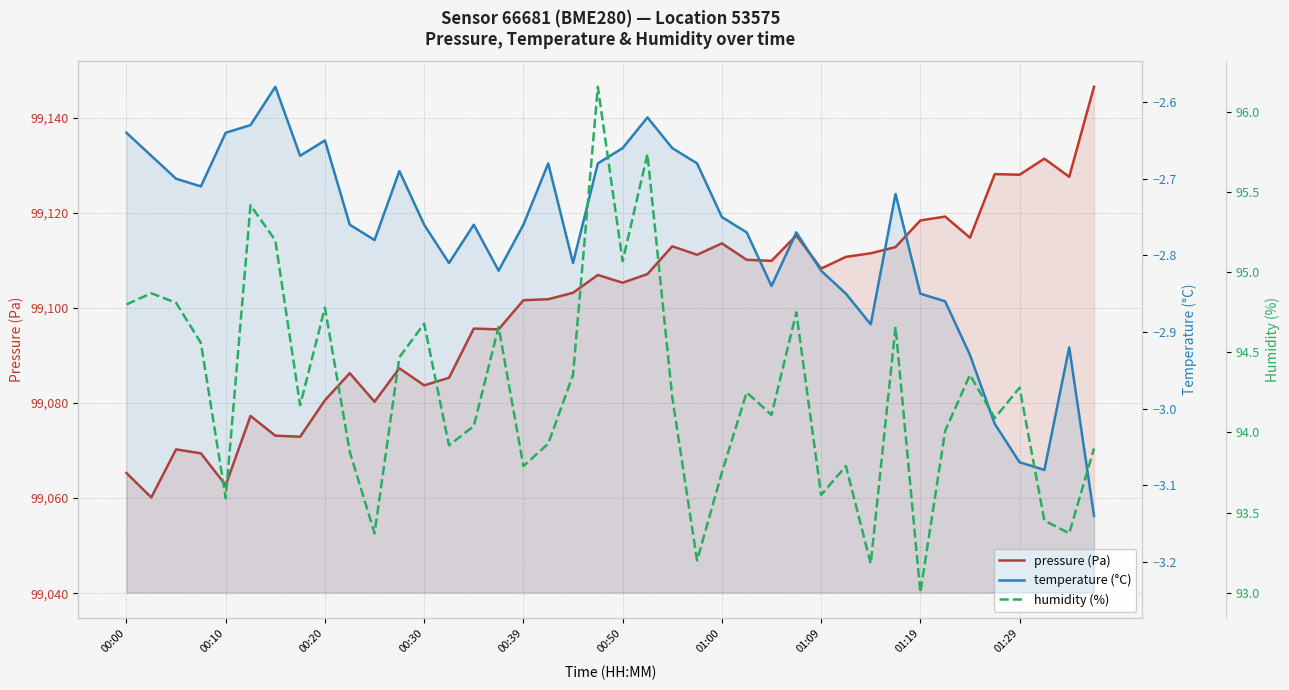

What is the maximum value for pressure (Pa)?

99146.5